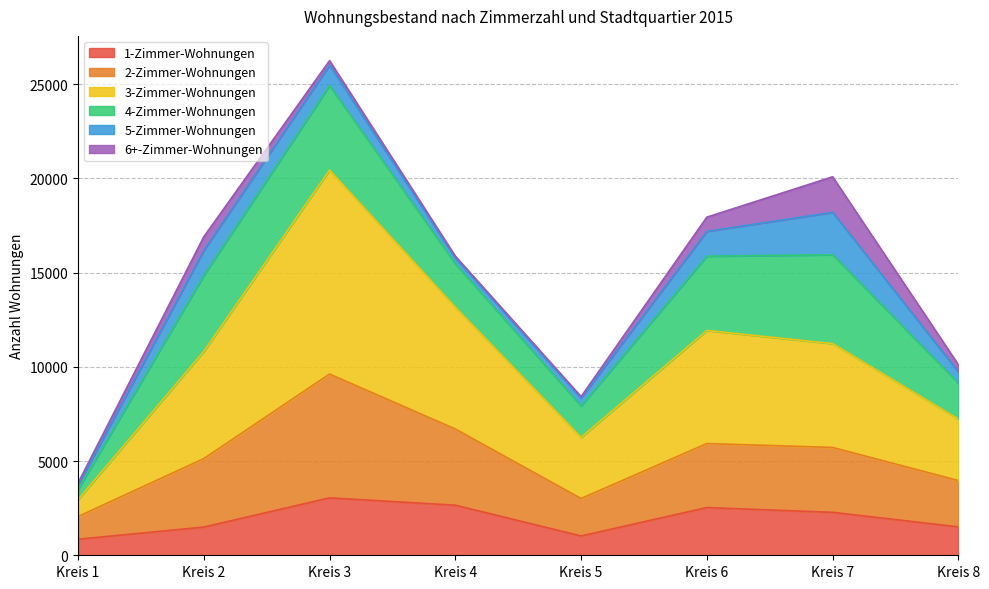

At which category is the sum across all series the highest?

Kreis 3